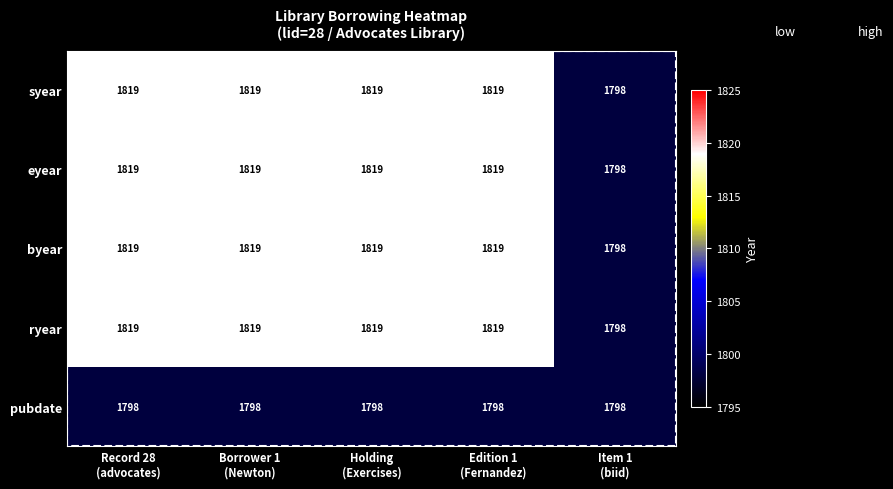

What is the minimum value for eyear?

1798